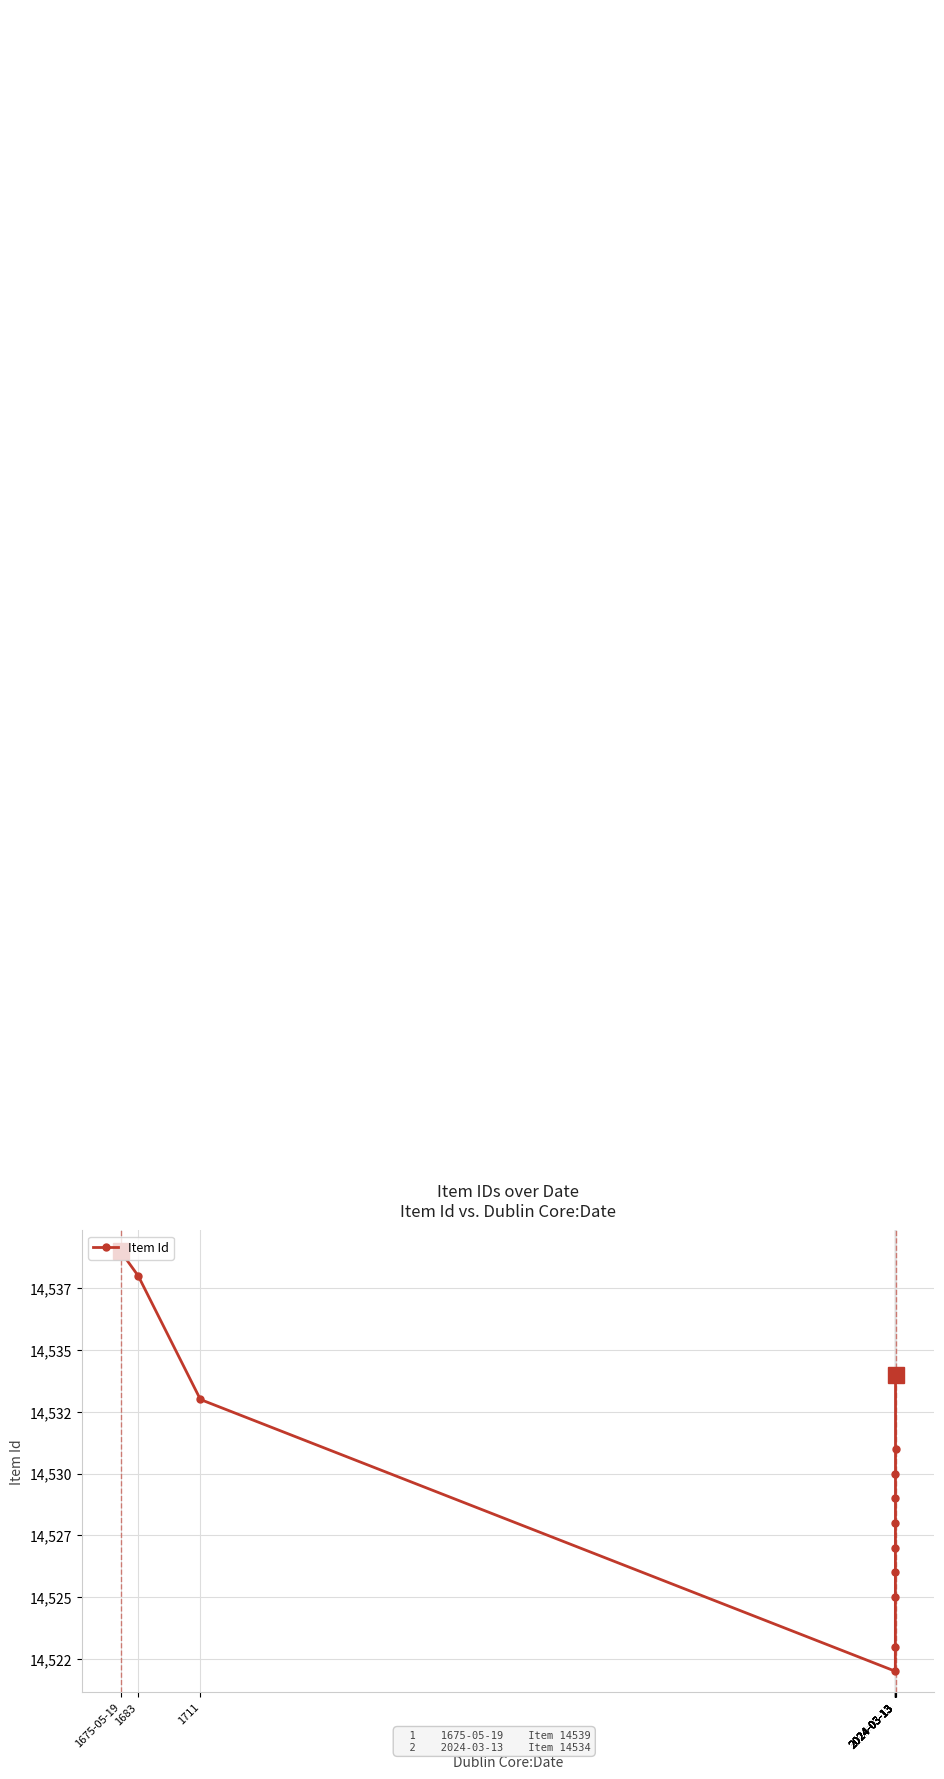

Rank the categories by value from highest to lowest.

1675-05-19, 1683, 2024-03-13, 1711, 2024-03-13, 2024-03-13, 2024-03-13, 2024-03-13, 2024-03-13, 2024-03-13, 2024-03-13, 2024-03-13, 2024-03-13